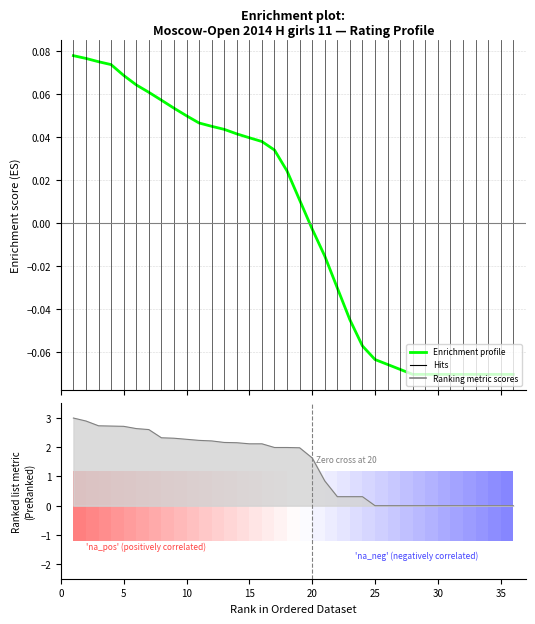

Reading left to right, extract all data points from this chart.

0.1	0.1	0.1	0.1	0.1	0.1	0.1	0.1	0.1	0.0	0.0	0.0	0.0	0.0	0.0	0.0	0.0	0.0	0.0	-0.0	-0.0	-0.0	-0.0	-0.1	-0.1	-0.1	-0.1	-0.1	-0.1	-0.1	-0.1	-0.1	-0.1	-0.1	-0.1	-0.1